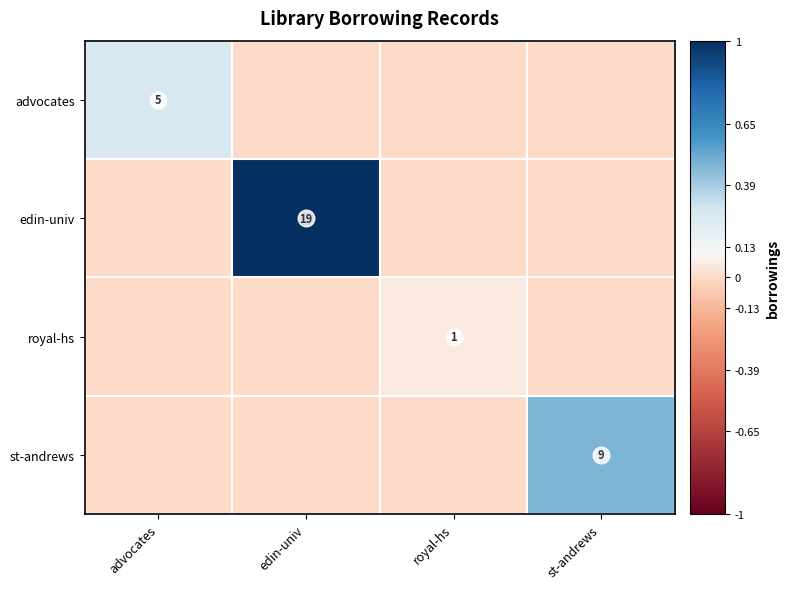

Count the number of categories in the chart.

4